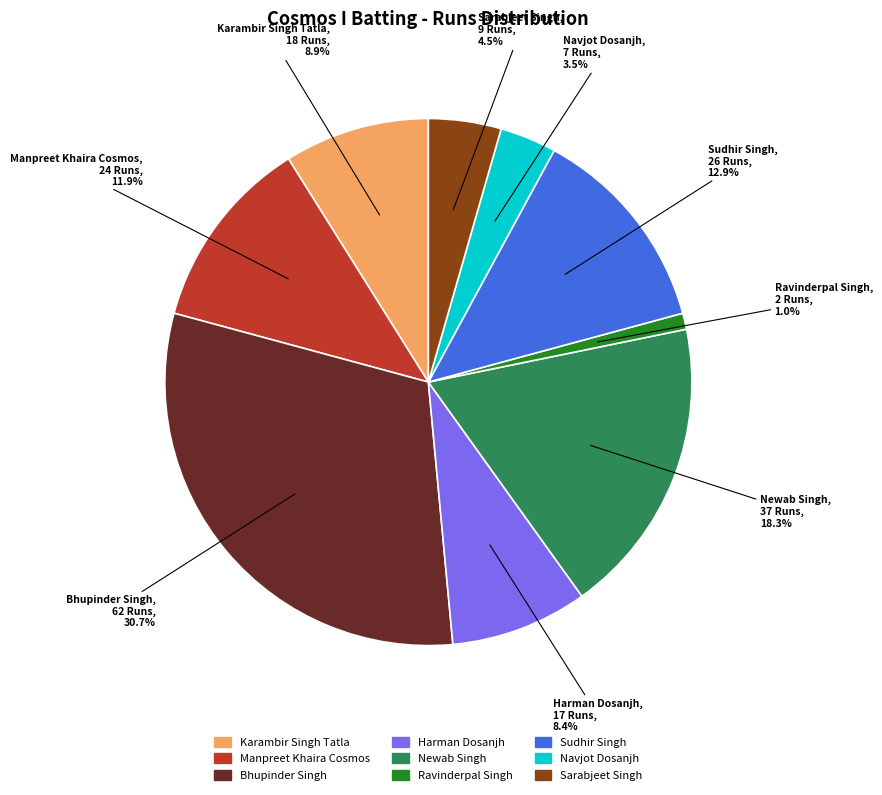

What is the ratio of the value at Bhupinder Singh to the value at Newab Singh?

1.7